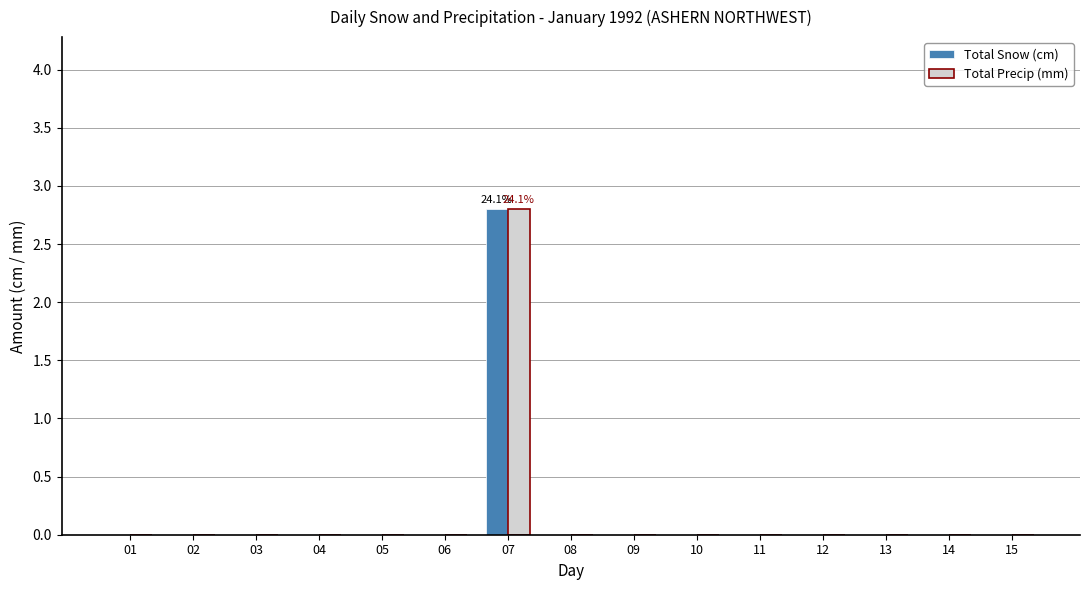

Which category has the highest value in the Total Precip (mm) series?

07